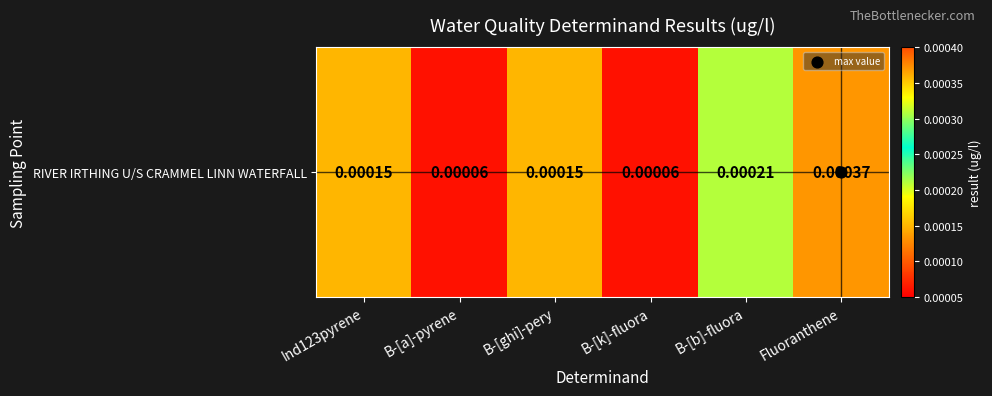

True or false: the data shows 0.0 at B-[a]-pyrene.

False